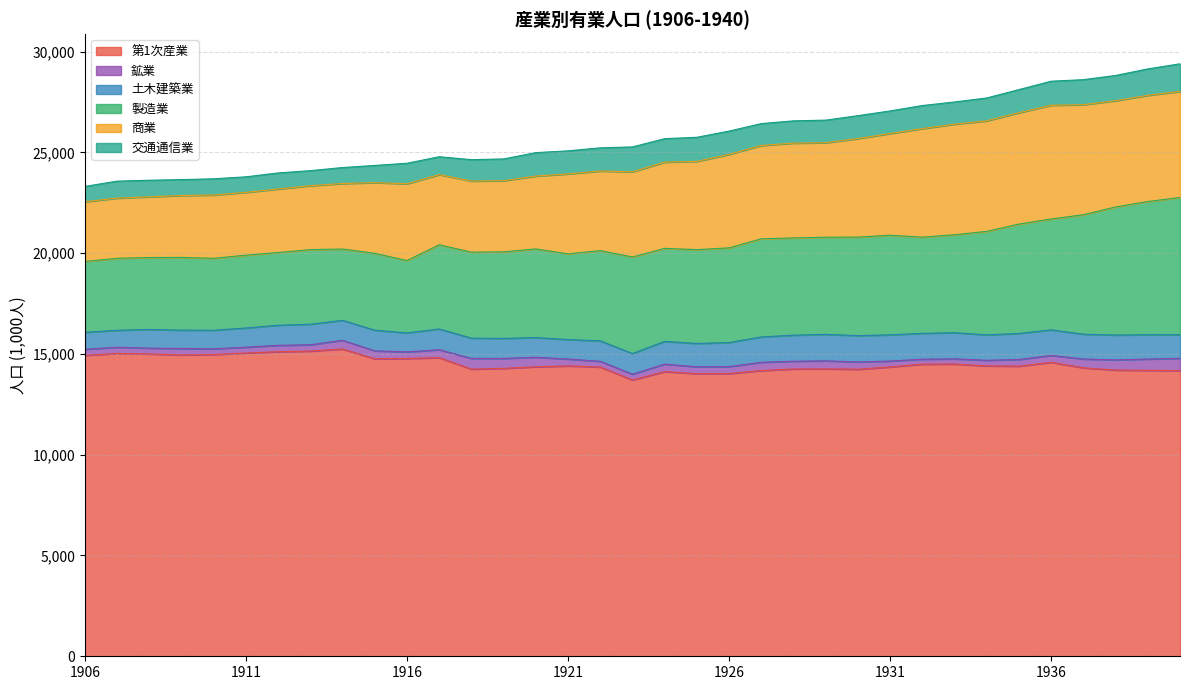

Which series changed the most between 1917 and 1918?

第1次産業